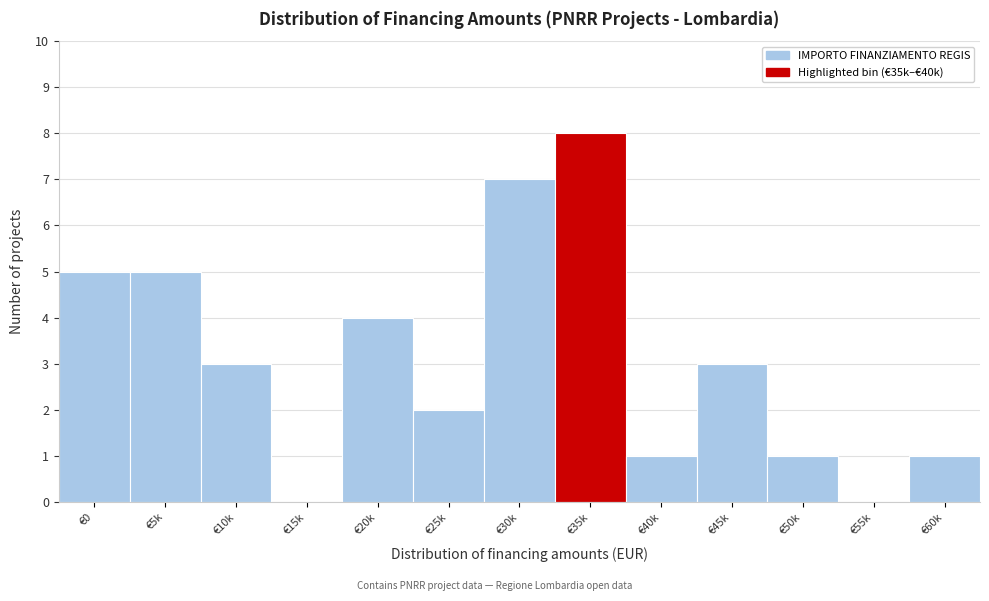

Reading left to right, list all the values displayed in this chart.

€0=5	€5k=5	€10k=3	€15k=0	€20k=4	€25k=2	€30k=7	€35k=8	€40k=1	€45k=3	€50k=1	€55k=0	€60k=1